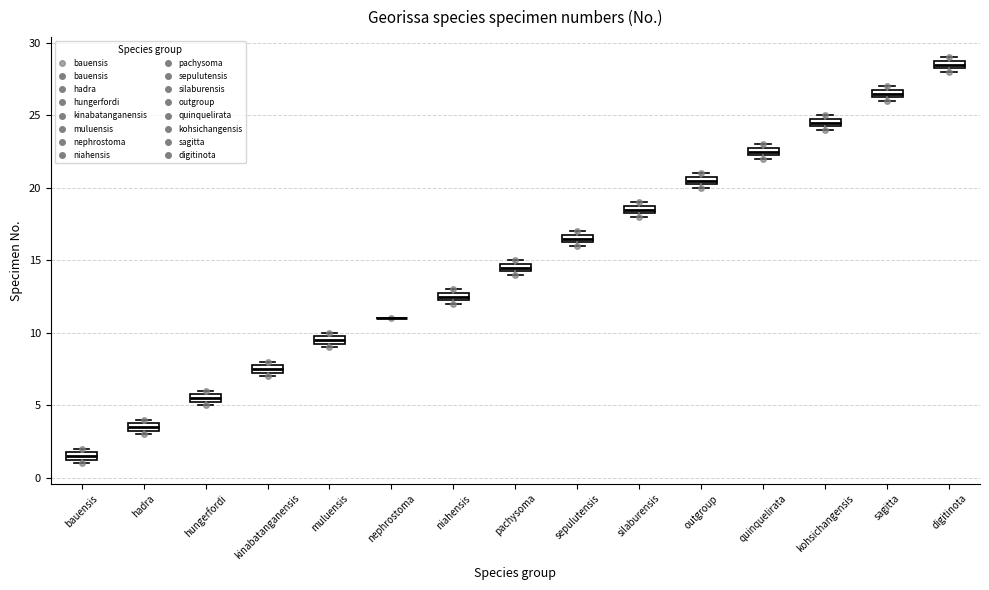

Where is the upper edge of the box for bauensis on the y-axis? The values are not printed on the chart, so give them approximately, as read against the axis.

2.0